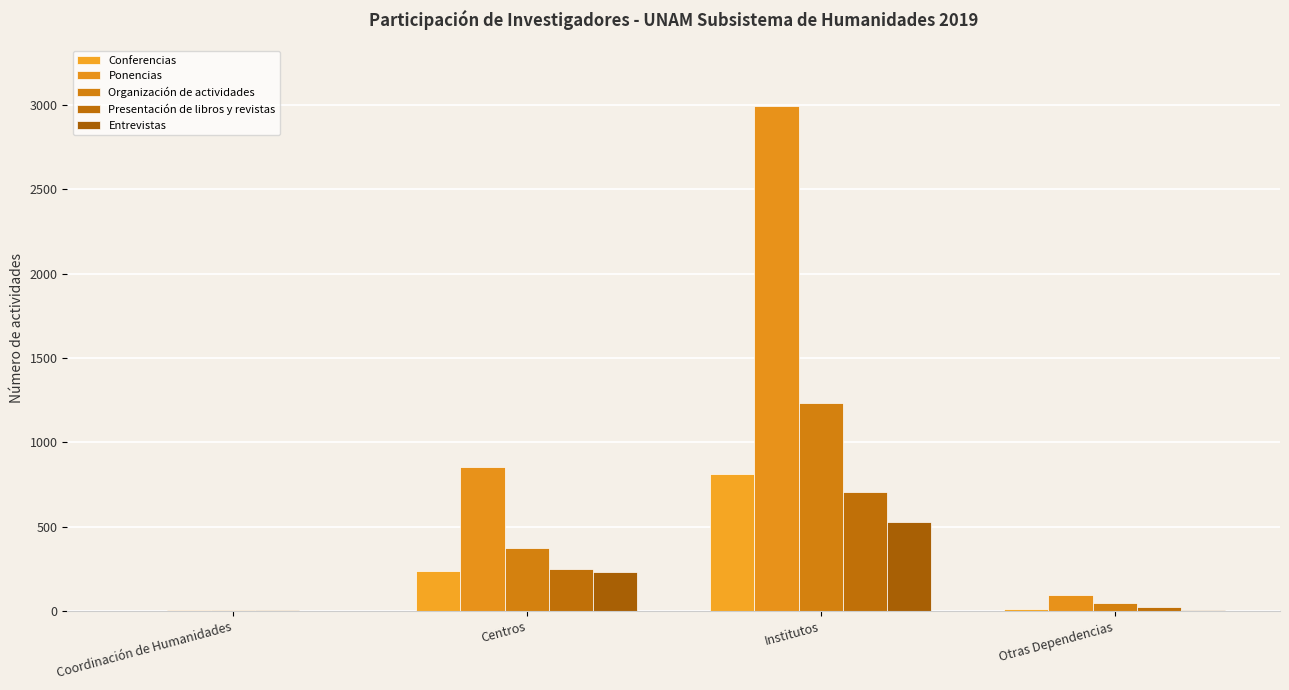

What position from the left is Centros?

2